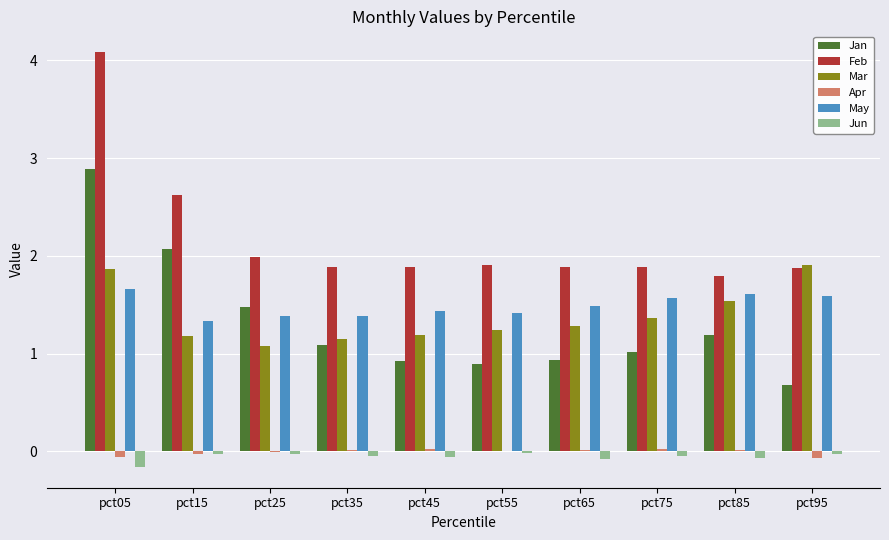

The value of Feb at pct25 is 0.6. True or false?

False